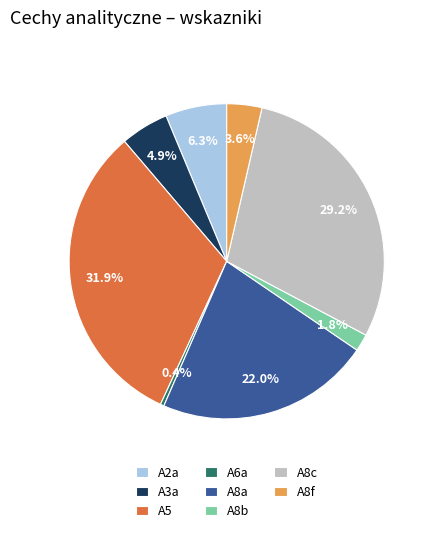

Do A8a and A2a together represent more than half of the pie?

No